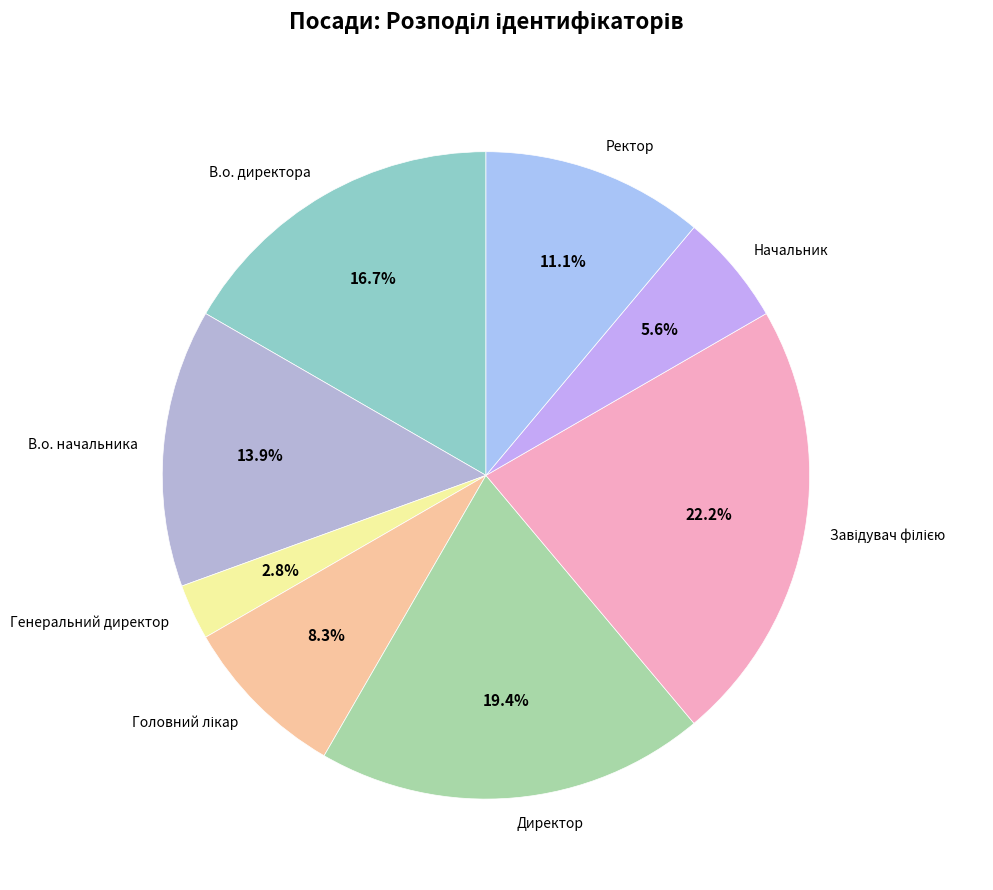

Which slice is the smallest?

Генеральний директор